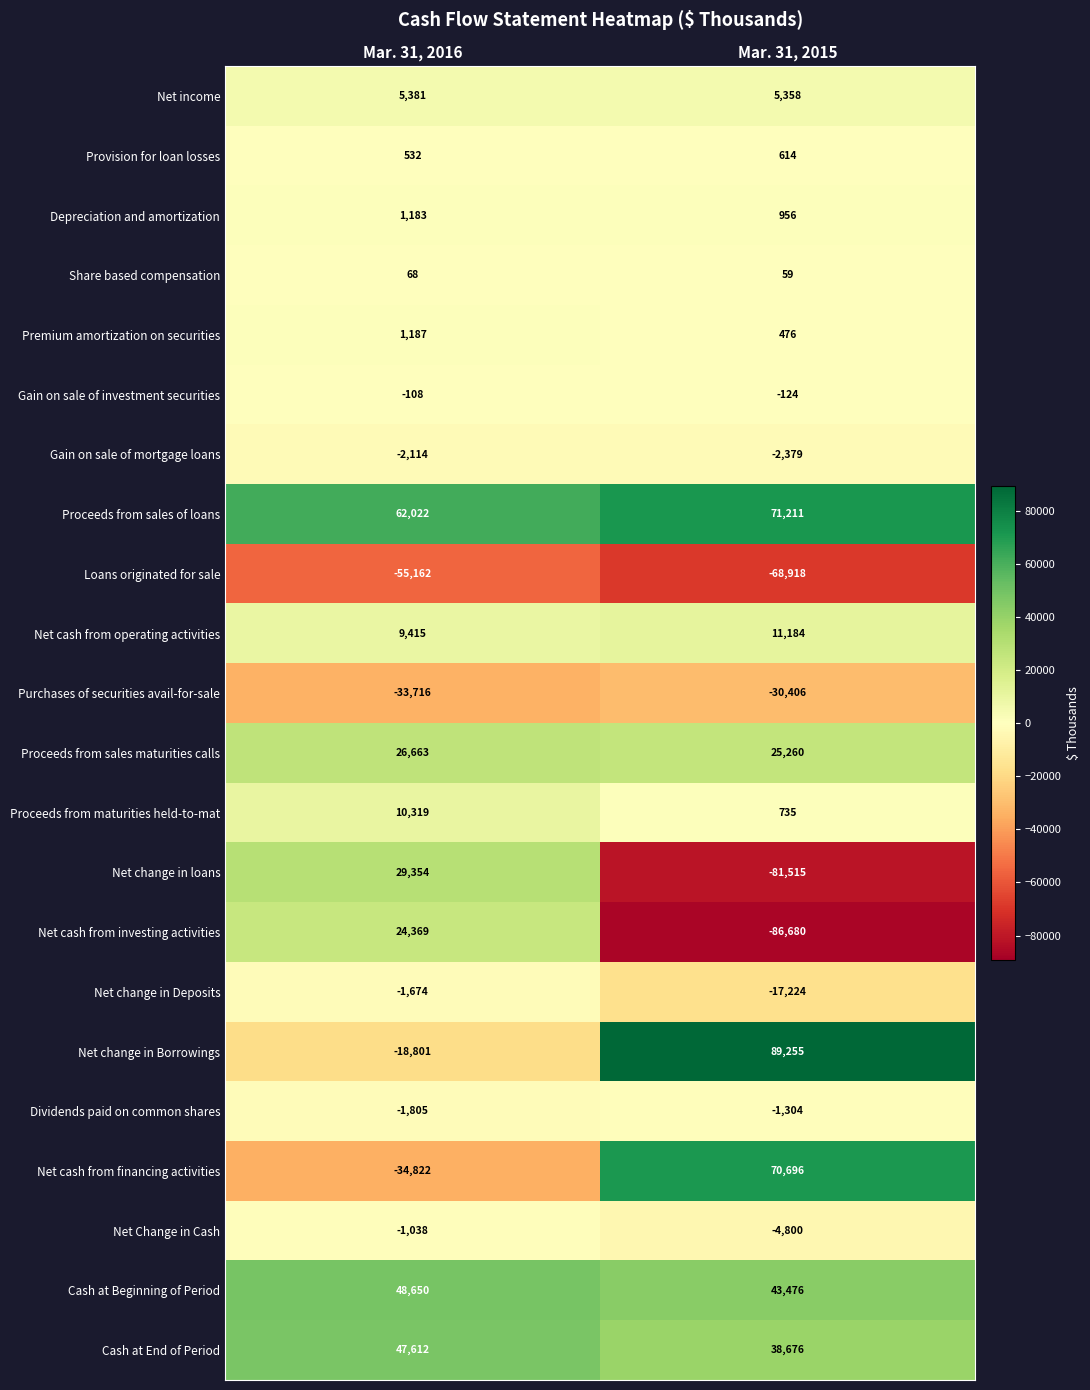

The Proceeds from maturities held-to-mat series shows 10319 at Mar. 31, 2016. True or false?

True